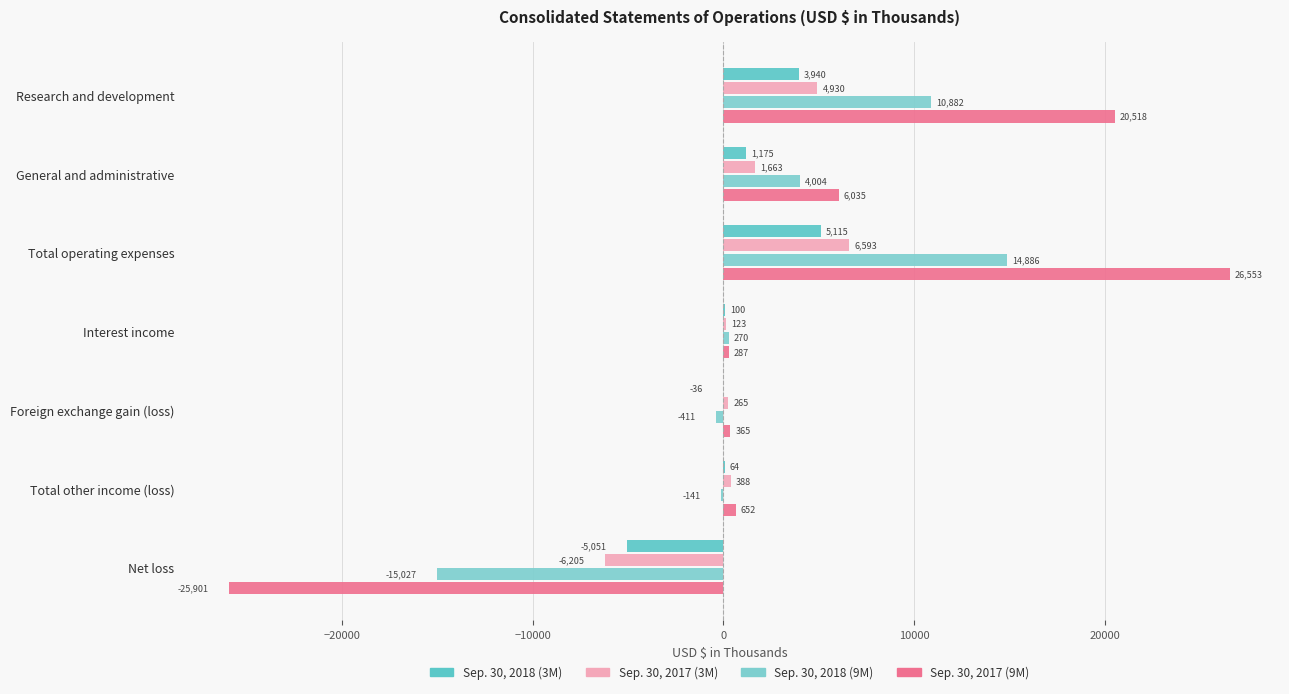

How many series are shown in this chart?

4